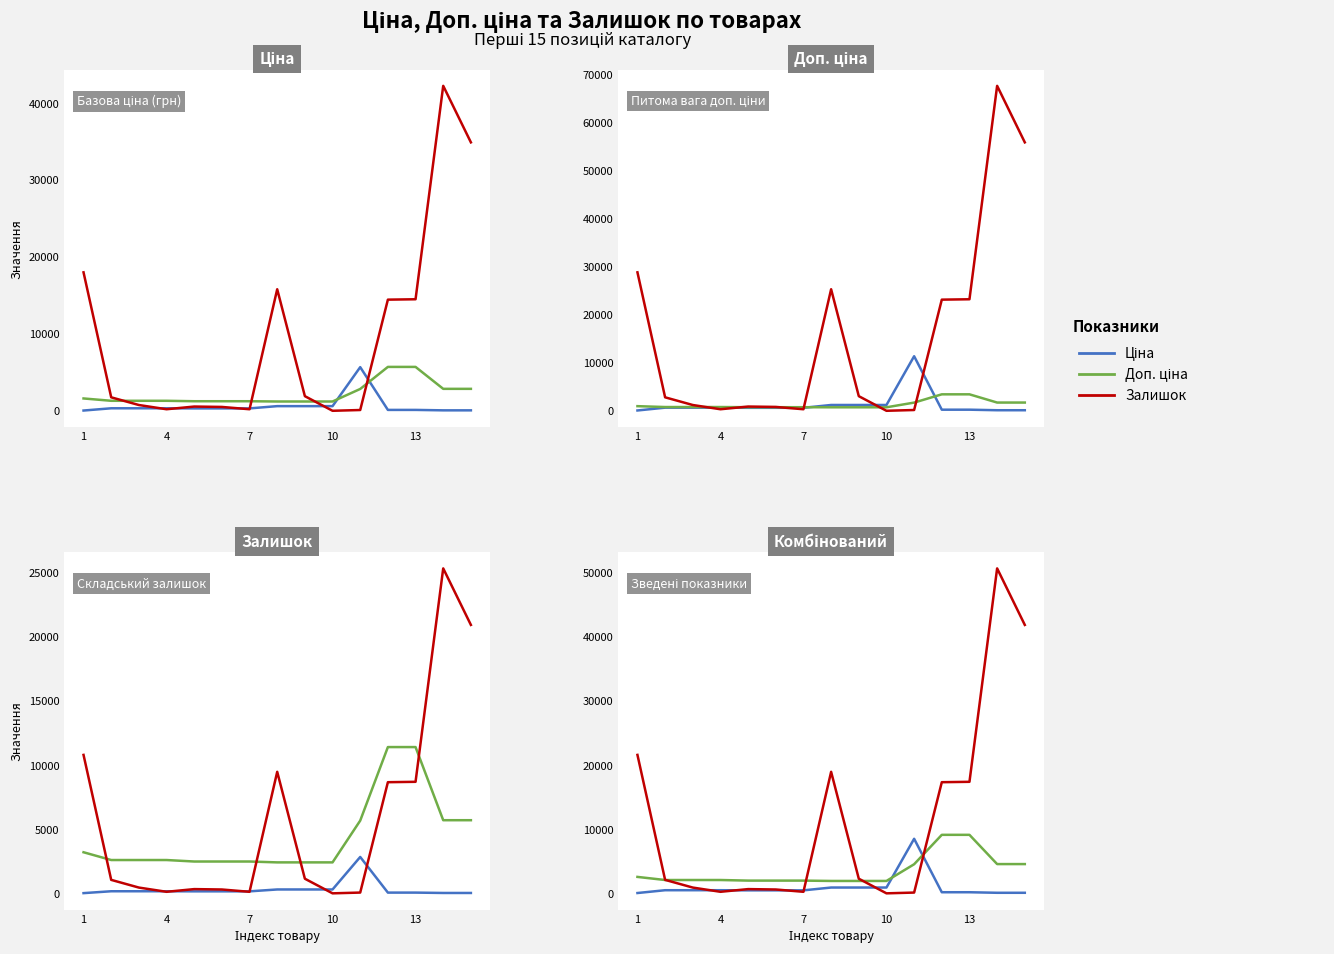

How many categories are shown in the chart?

15